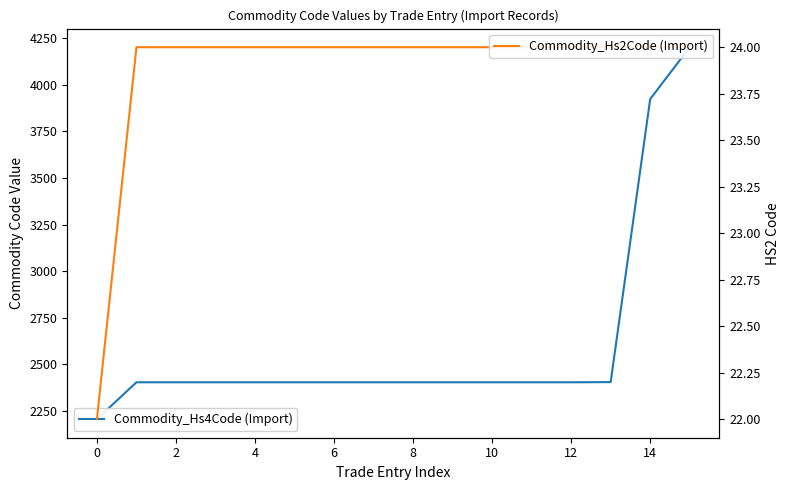

Does the chart have visible grid lines?

No